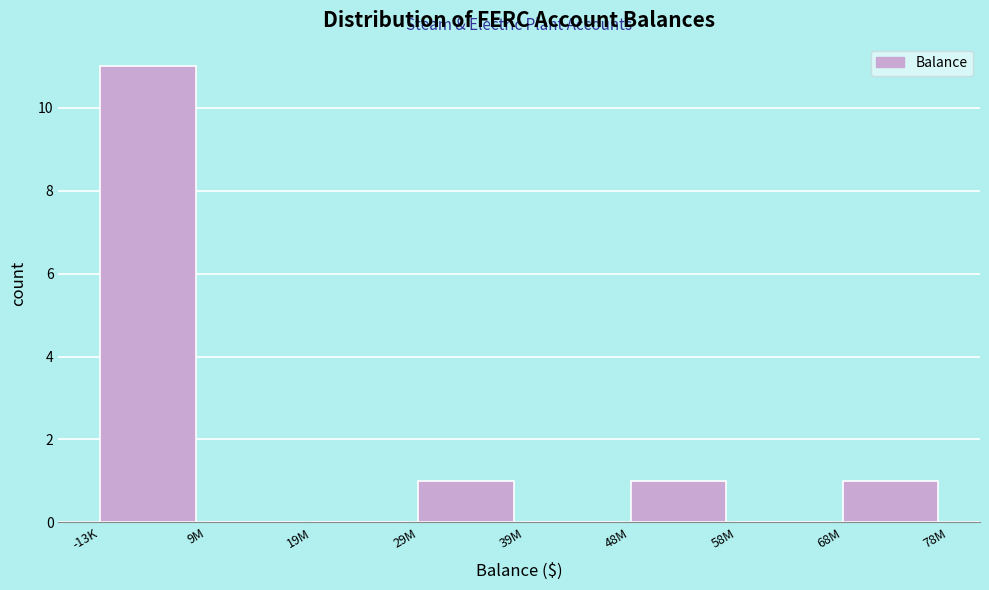

Reading left to right, what are all the values shown in this chart?

-13K=11	9M=0	19M=0	29M=1	39M=0	48M=1	58M=0	68M=1